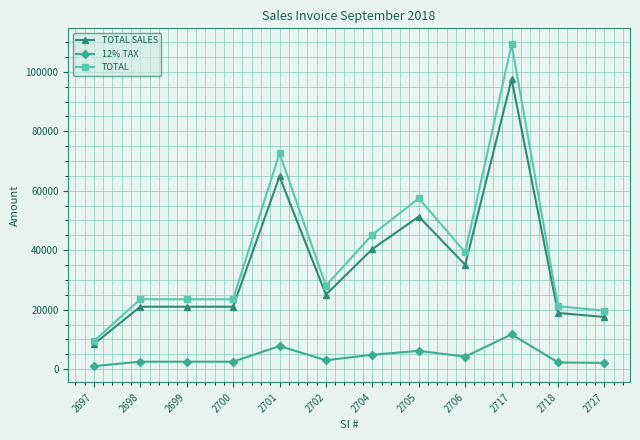

How many series are shown in this chart?

3